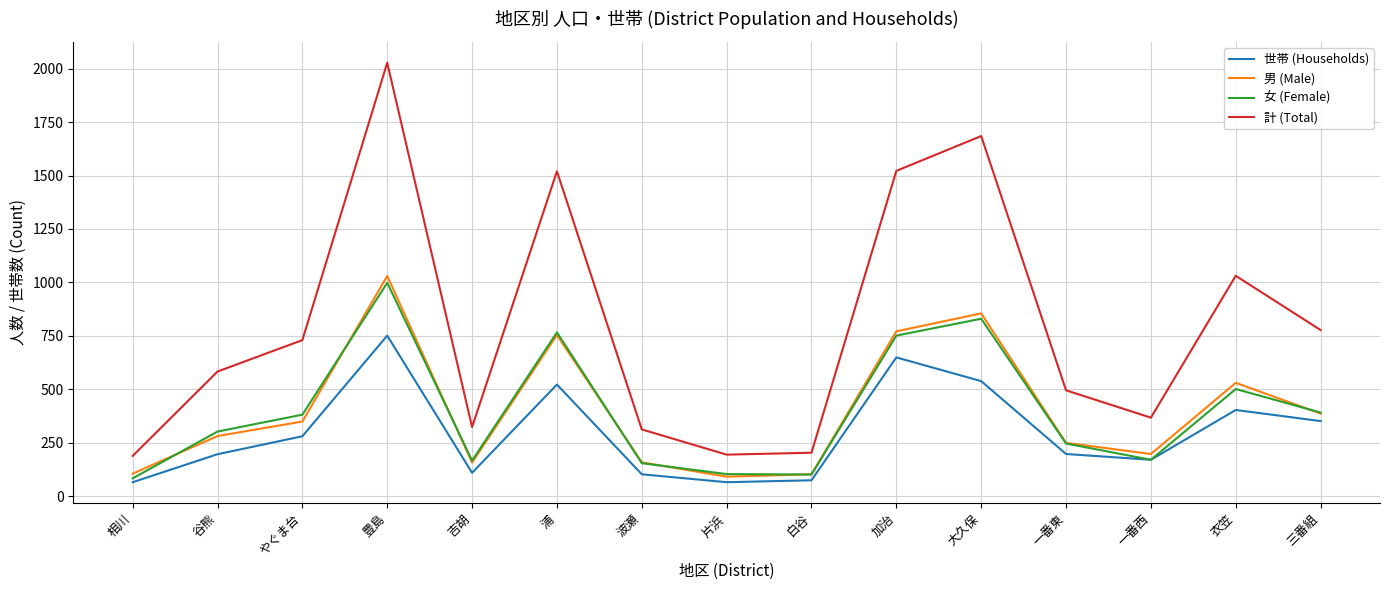

In 女 (Female), how many points are higher than both neighbors (excluding endpoints)?

4